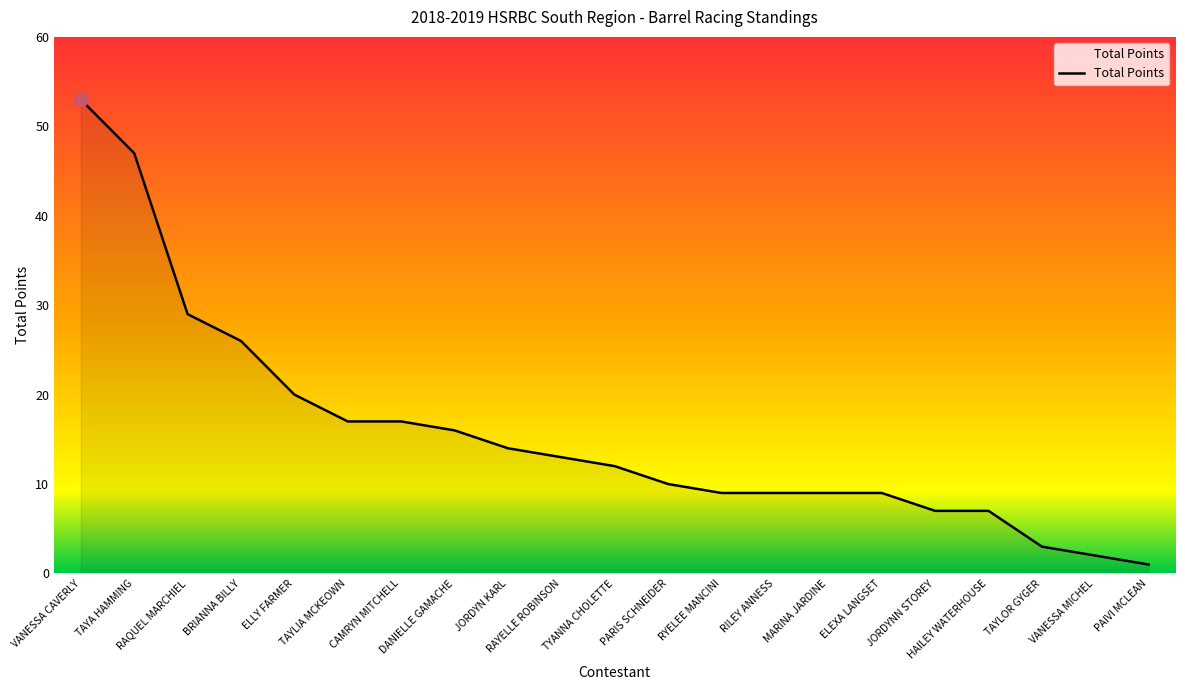

What is the minimum value shown in the chart?

1